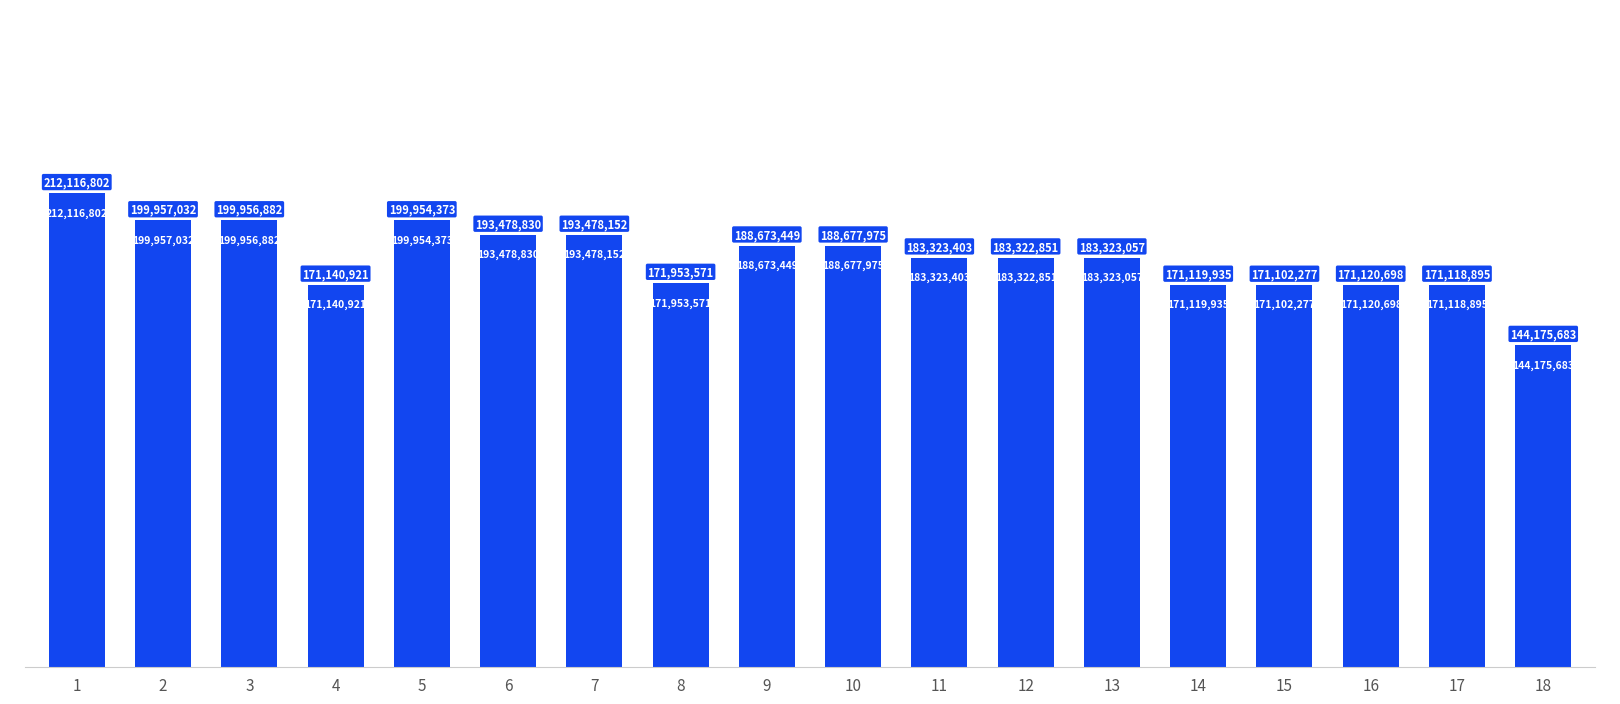

Reading left to right, transcribe all the data shown in this chart.

1=212116802	2=199957032	3=199956882	4=171140921	5=199954373	6=193478830	7=193478152	8=171953571	9=188673449	10=188677975	11=183323403	12=183322851	13=183323057	14=171119935	15=171102277	16=171120698	17=171118895	18=144175683